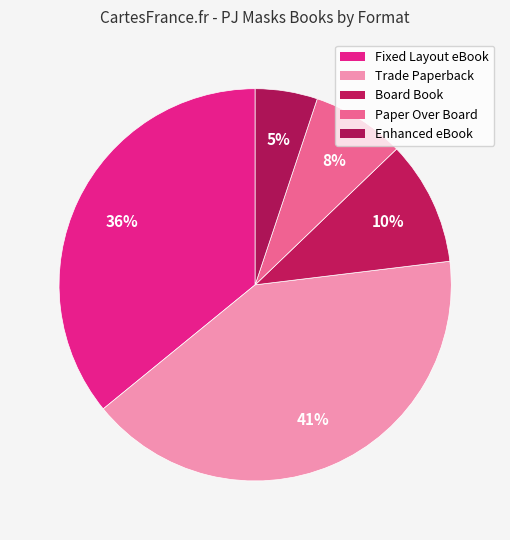

How many slices are in this pie chart?

5